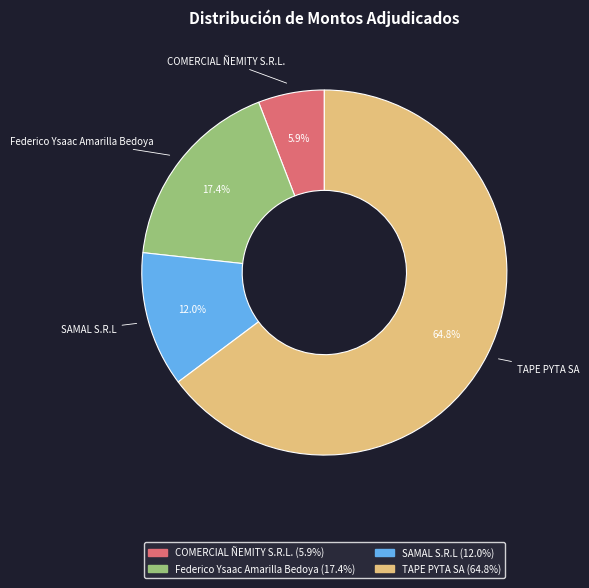

Between TAPE PYTA SA and SAMAL S.R.L, which is larger?

TAPE PYTA SA